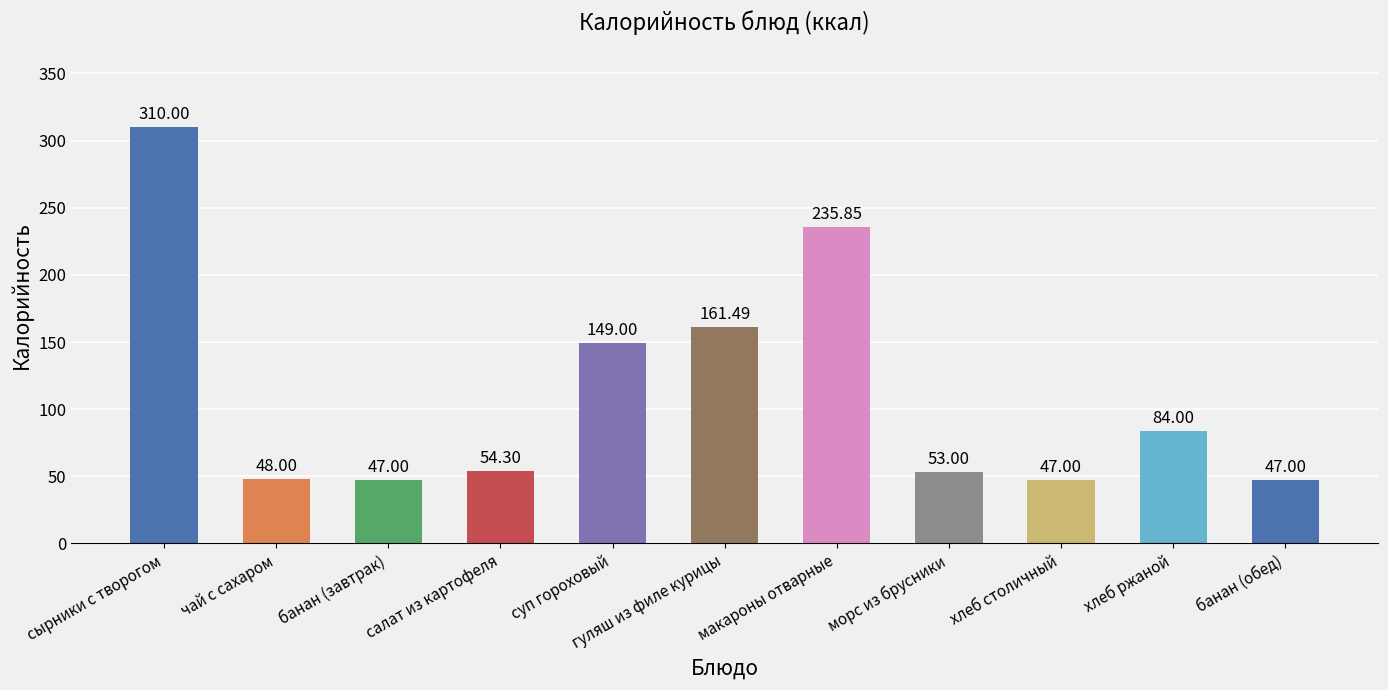

At which label does the data first exceed 54?

сырники с творогом